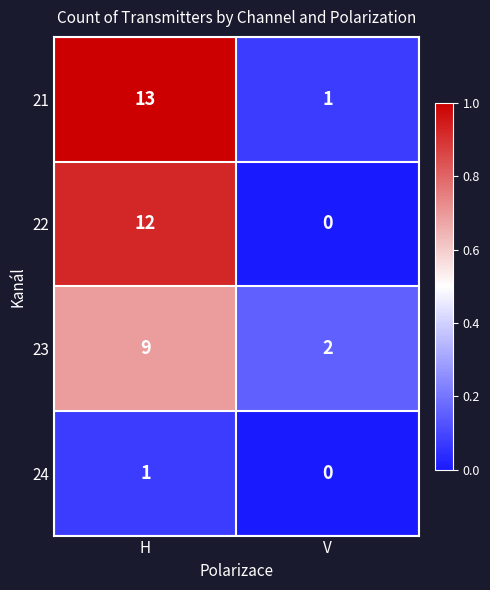

At H, list the series in order from smallest to largest.

24, 23, 22, 21